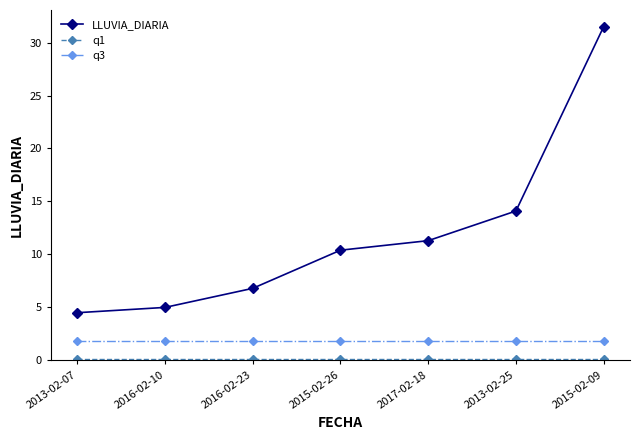

Which series has the widest spread of values?

LLUVIA_DIARIA